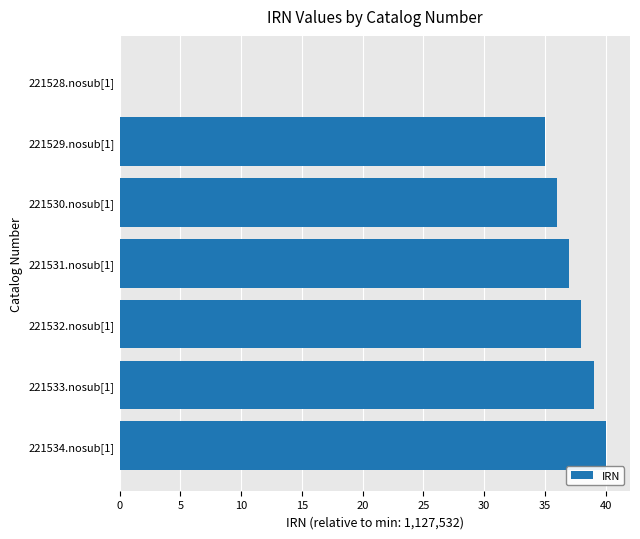

What is the sum of all values?

225